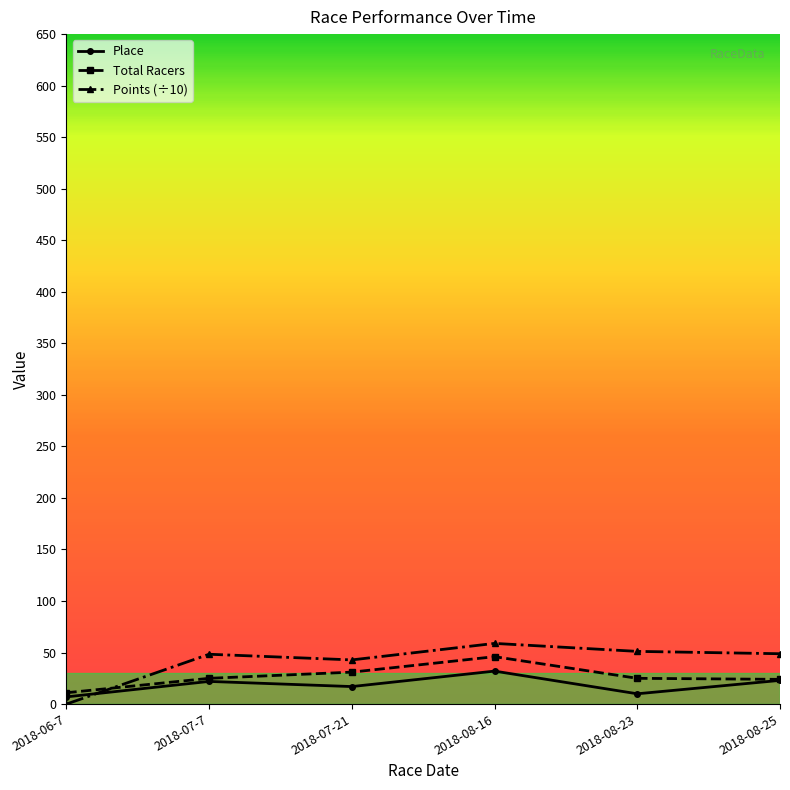

The value of Total Racers at 2018-08-25 is 24.0. True or false?

True